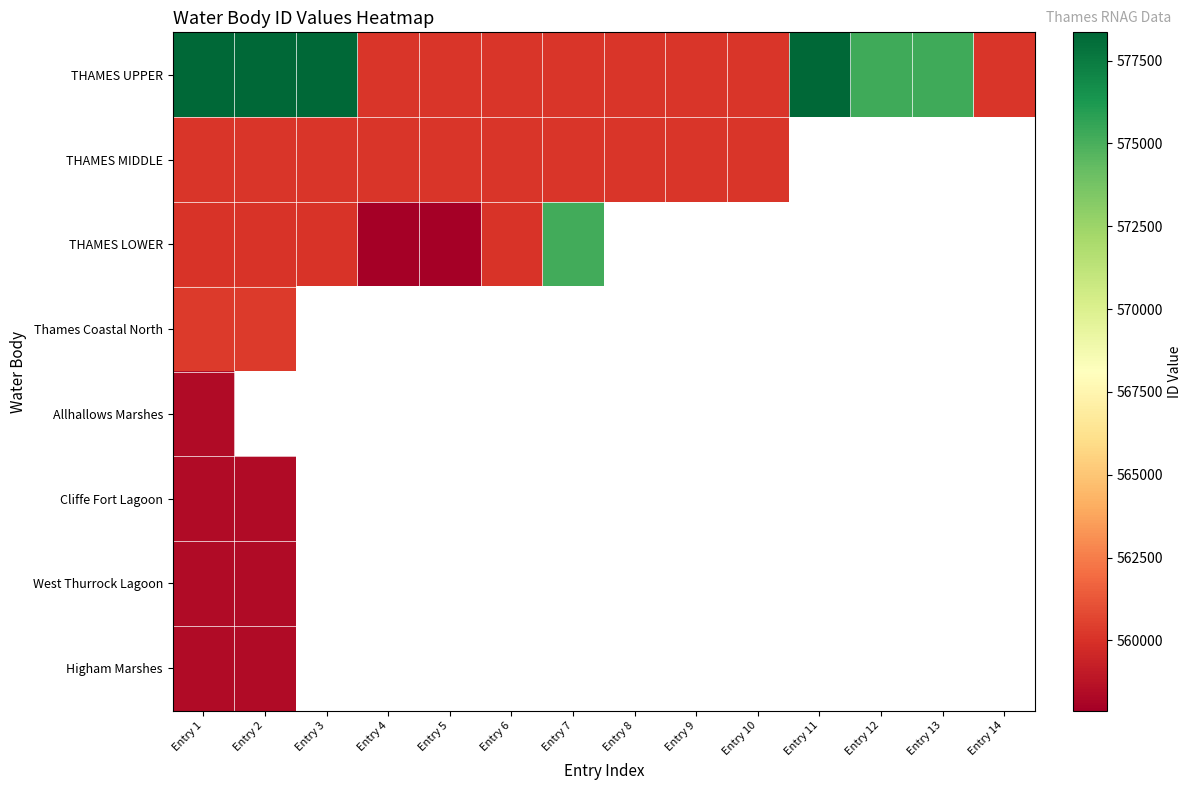

What is the minimum value shown in the chart?

557878.0